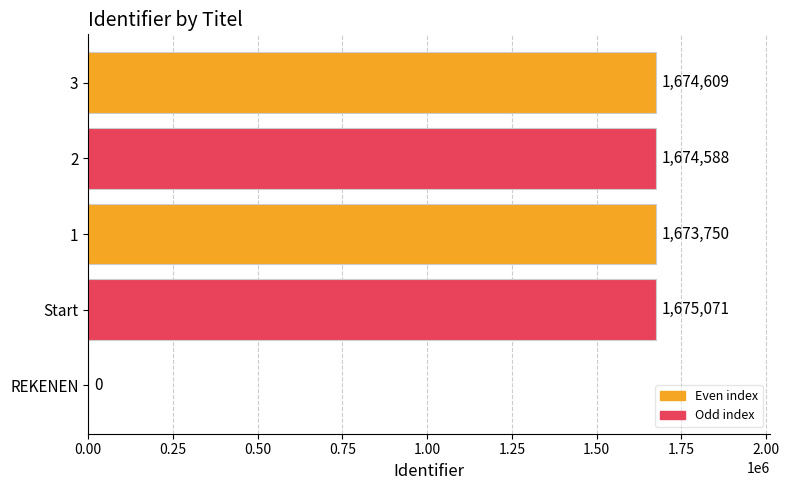

What is the ratio of the value at 2 to the value at Start?

1.0